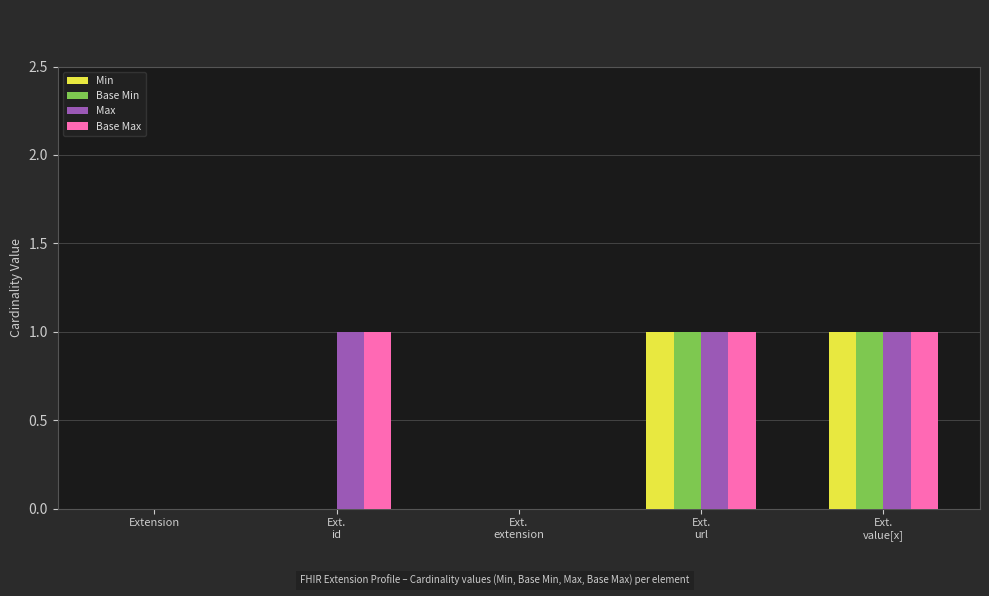

Are the bars horizontal?

No